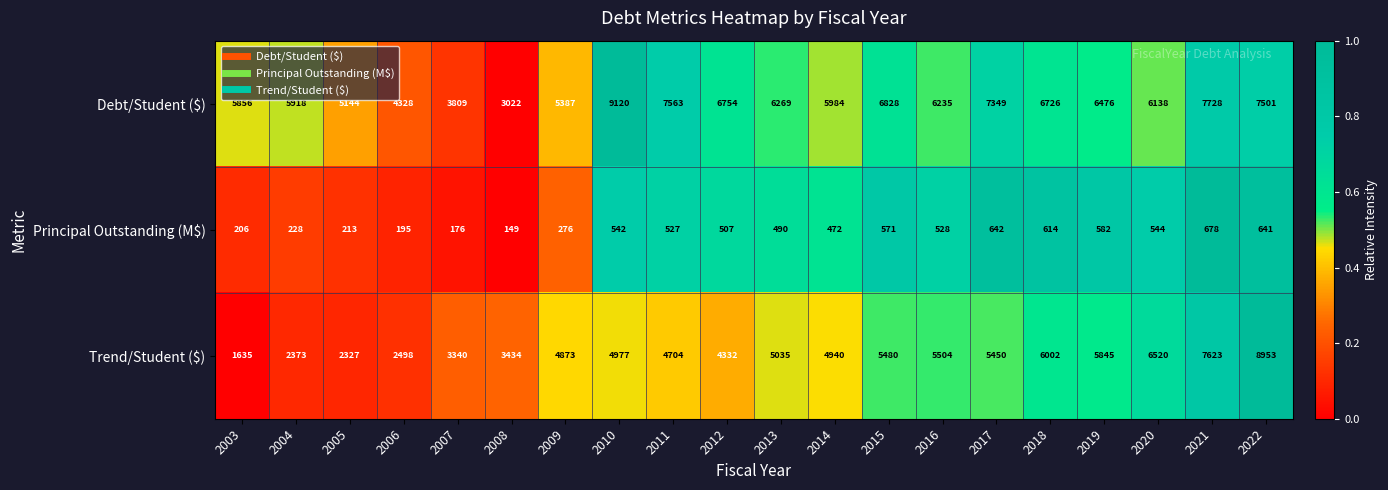

Which series has the largest total across all categories?

Debt/Student ($)